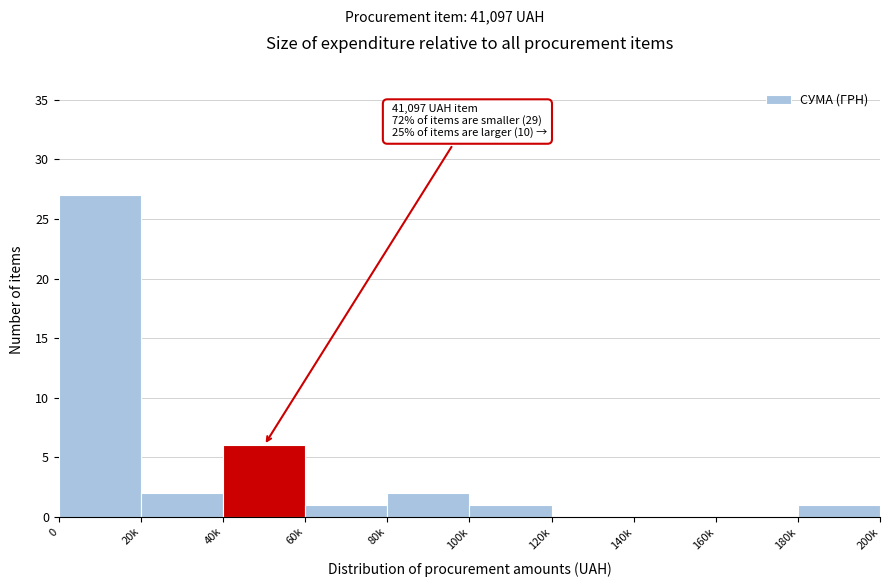

Reading left to right, extract all data points from this chart.

0=27	20k=2	40k=6	60k=1	80k=2	100k=1	120k=0	140k=0	160k=0	180k=1